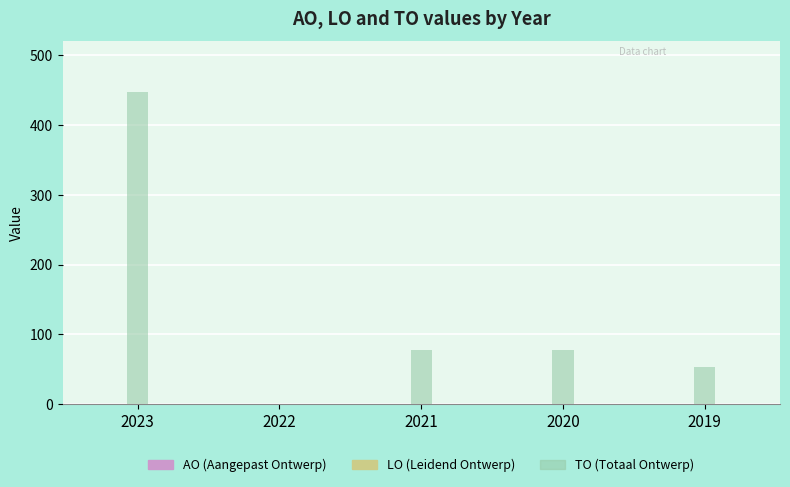

What is the change in value from 2021 to 2019?

-24